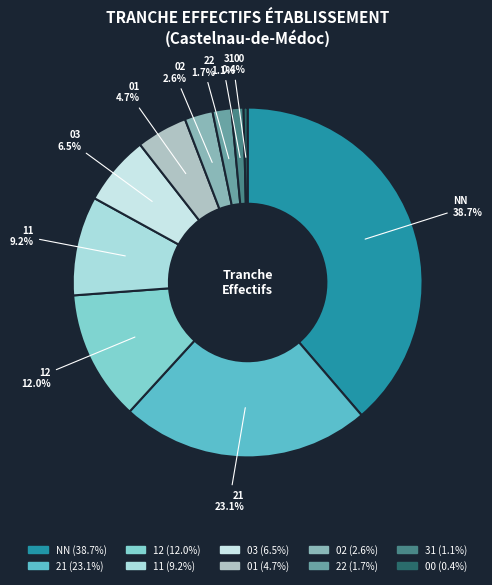

To the nearest percent, what is the difference between the 31 and NN slice percentages?

38%